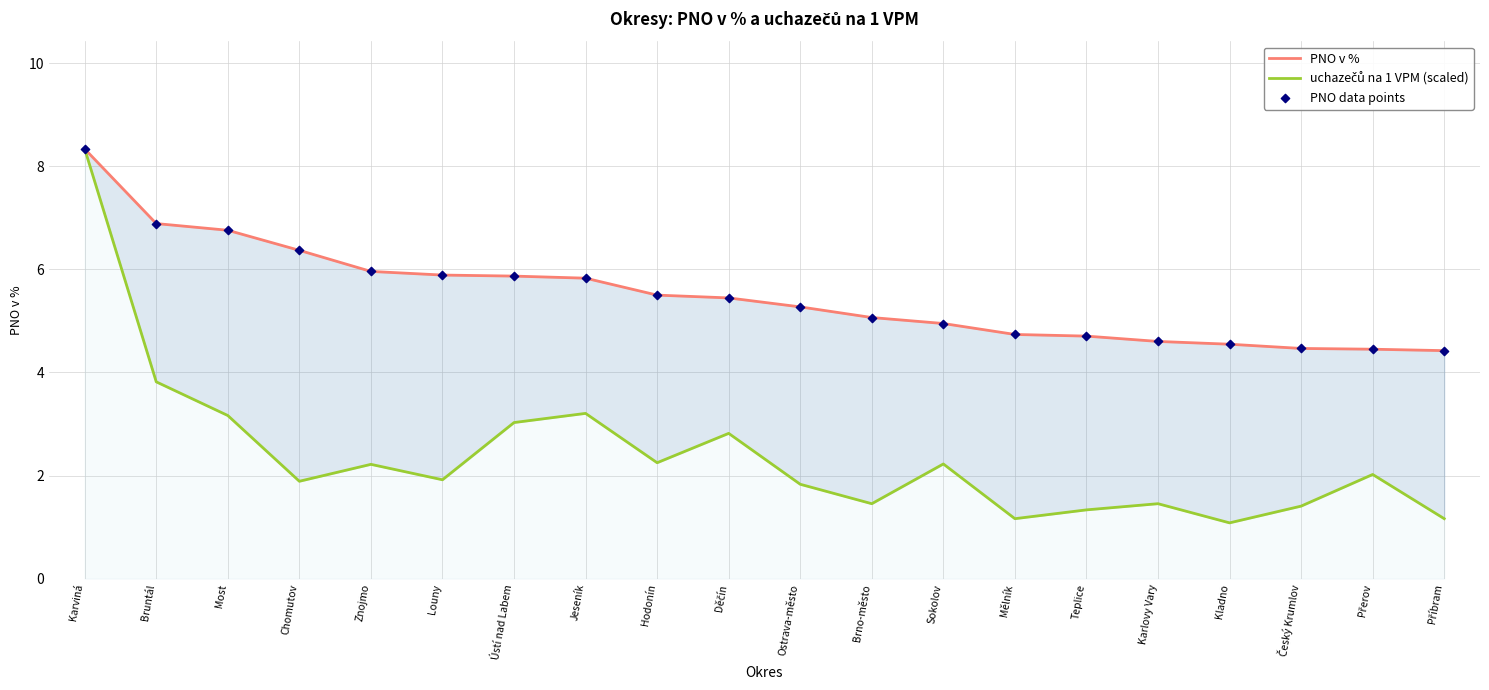

What is the total value across all series at Jeseník?

14.9